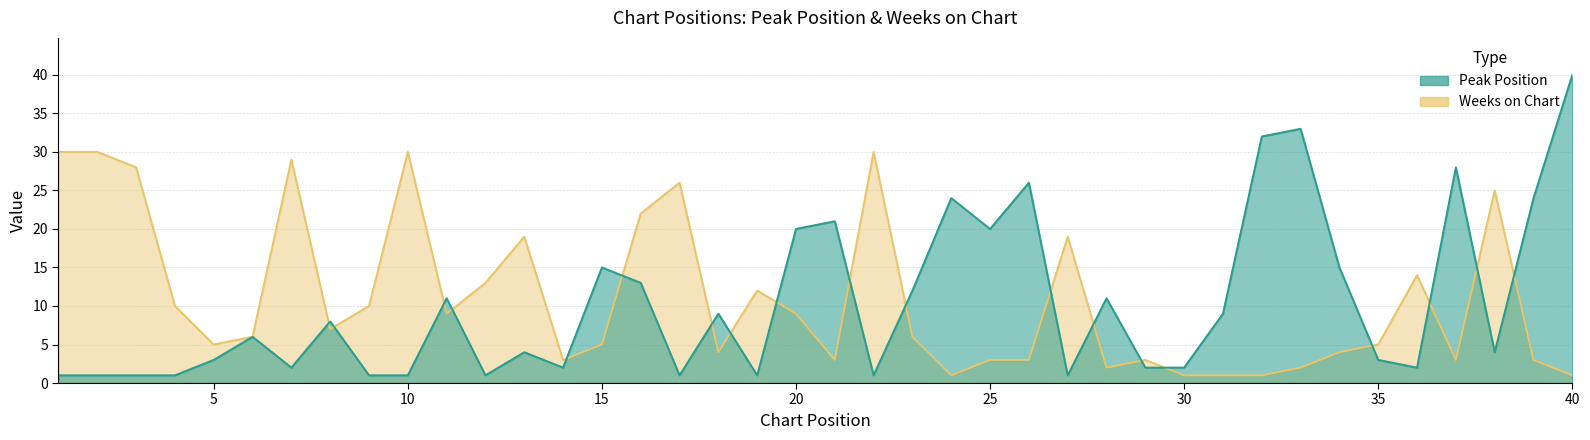

What is the maximum value shown in the chart?

40